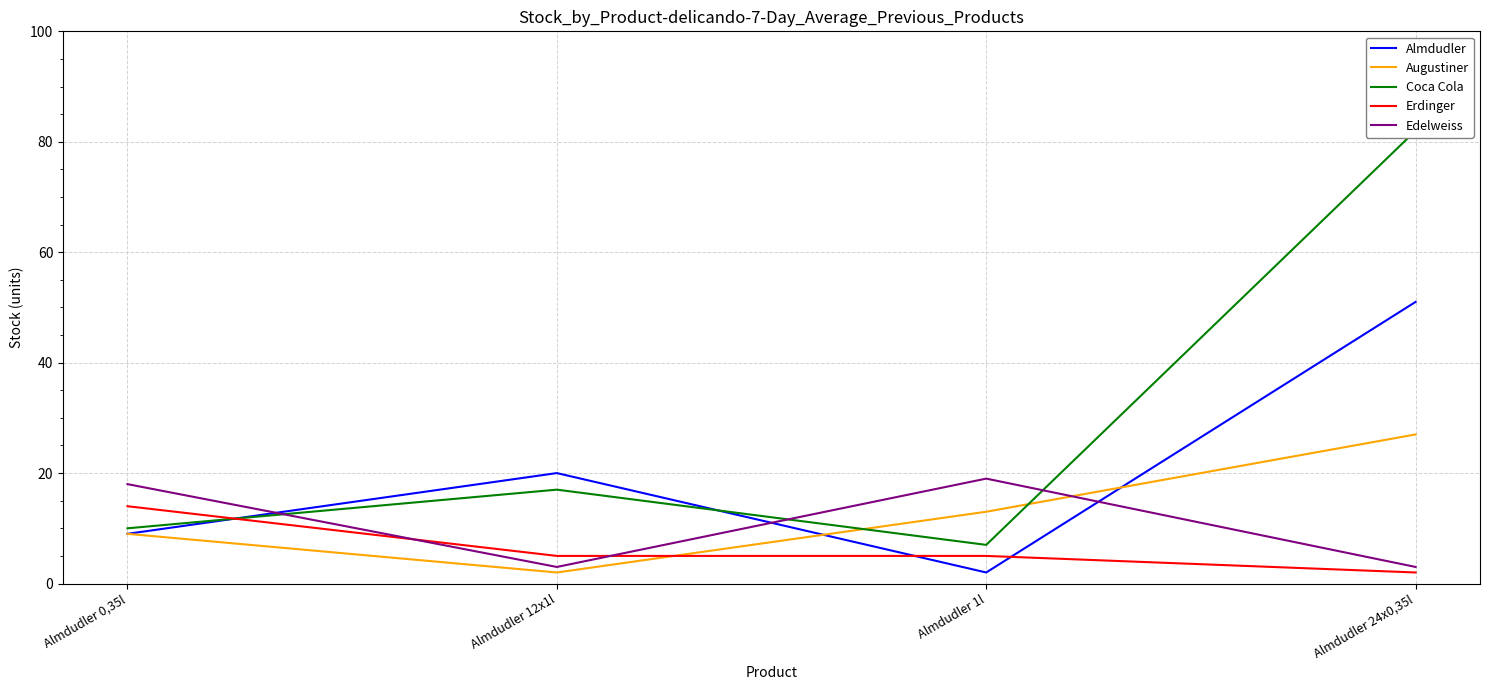

Which has a higher value, Almdudler 12x1l or Almdudler 24x0,35l?

Almdudler 24x0,35l